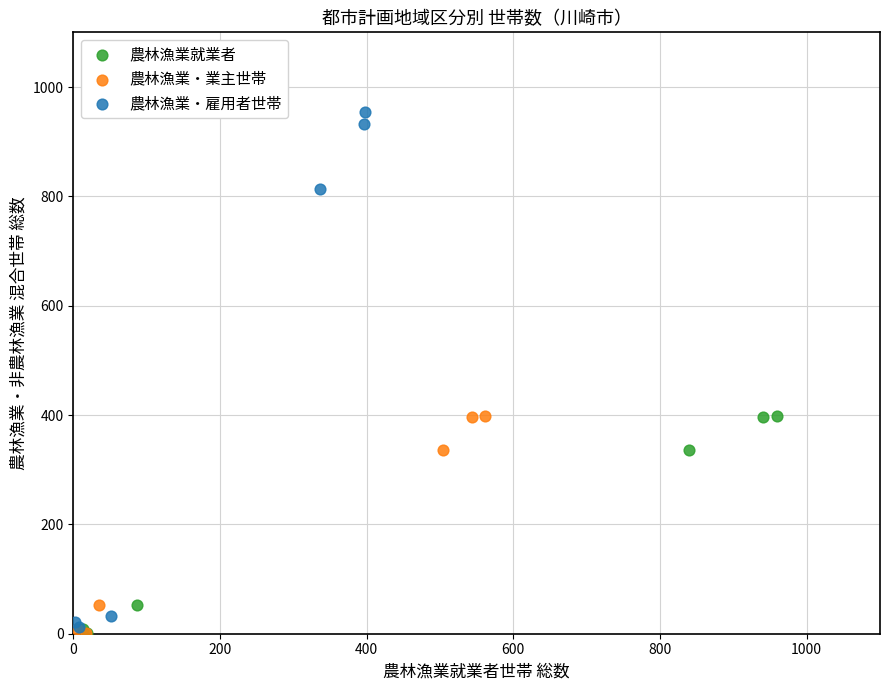

Which series contains the highest Y value?

農林漁業・雇用者世帯